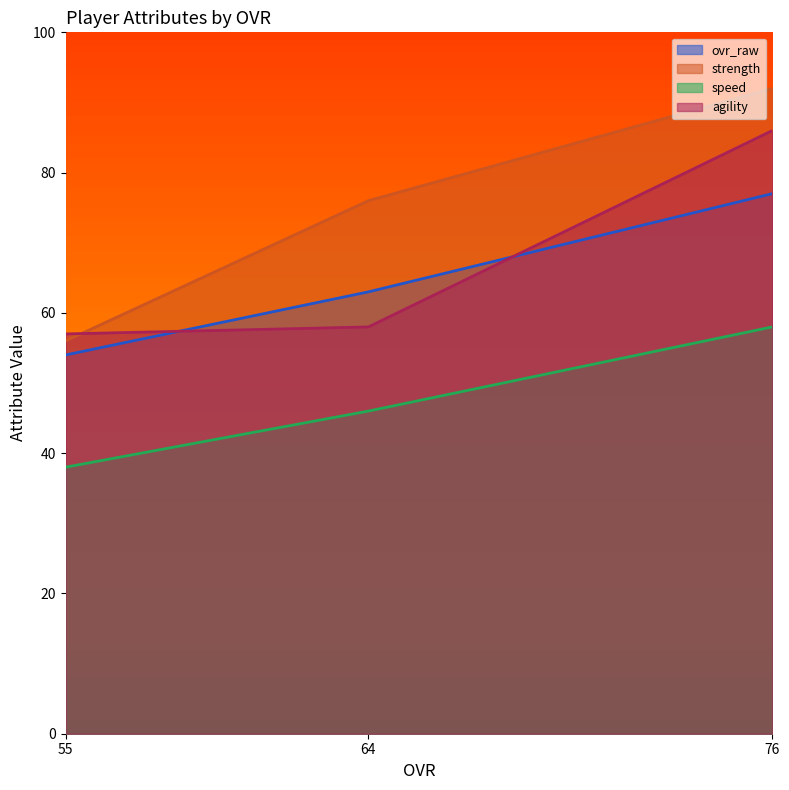

At which label does agility reach its minimum?

55